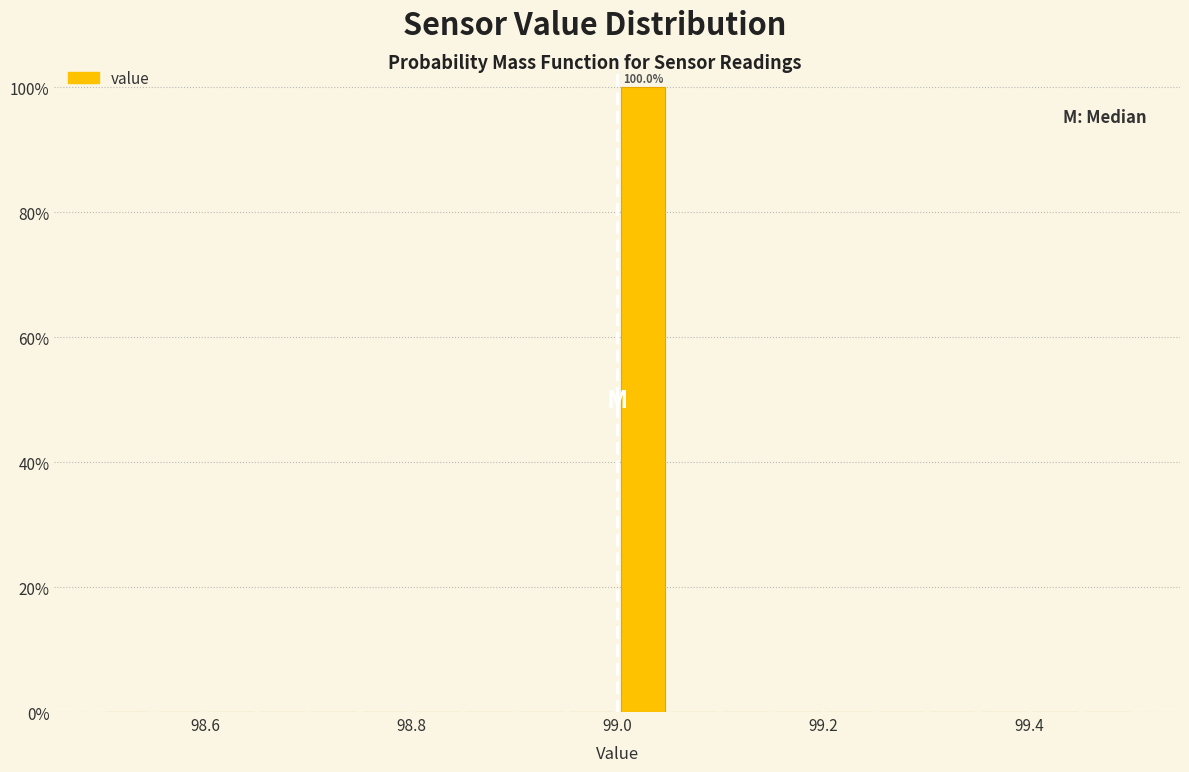

Around what value on the x-axis is the tallest bar? Give the approximate position of its centre, as read against the axis.

99.02